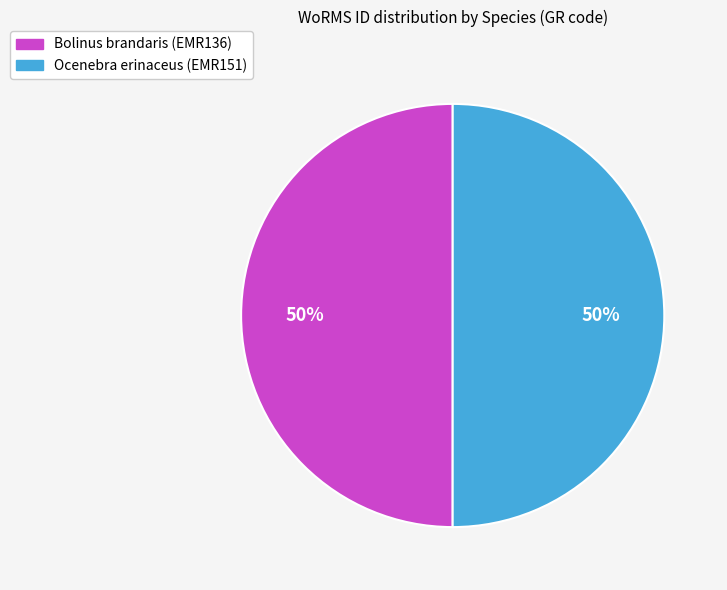

To the nearest percent, what portion does Bolinus brandaris (EMR136) represent?

50%